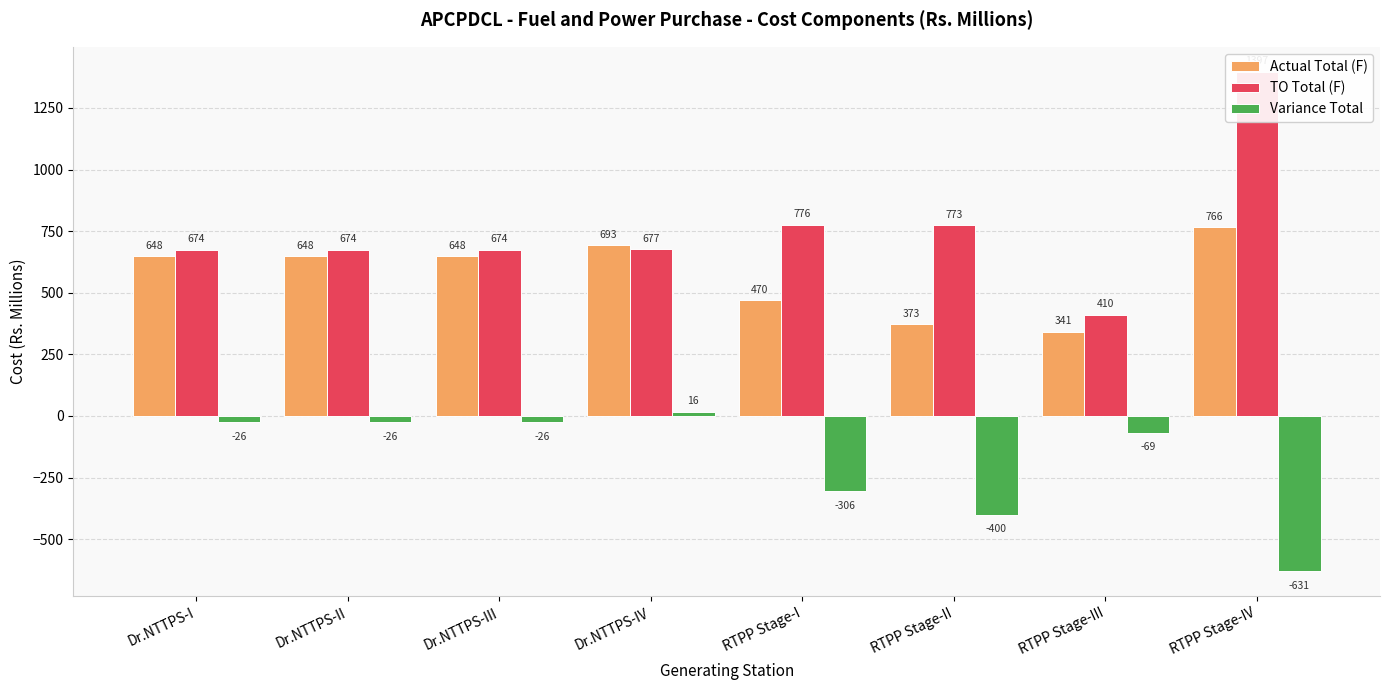

Rank the categories by TO Total (F) value from highest to lowest.

RTPP Stage-IV, RTPP Stage-I, RTPP Stage-II, Dr.NTTPS-IV, Dr.NTTPS-I, Dr.NTTPS-II, Dr.NTTPS-III, RTPP Stage-III